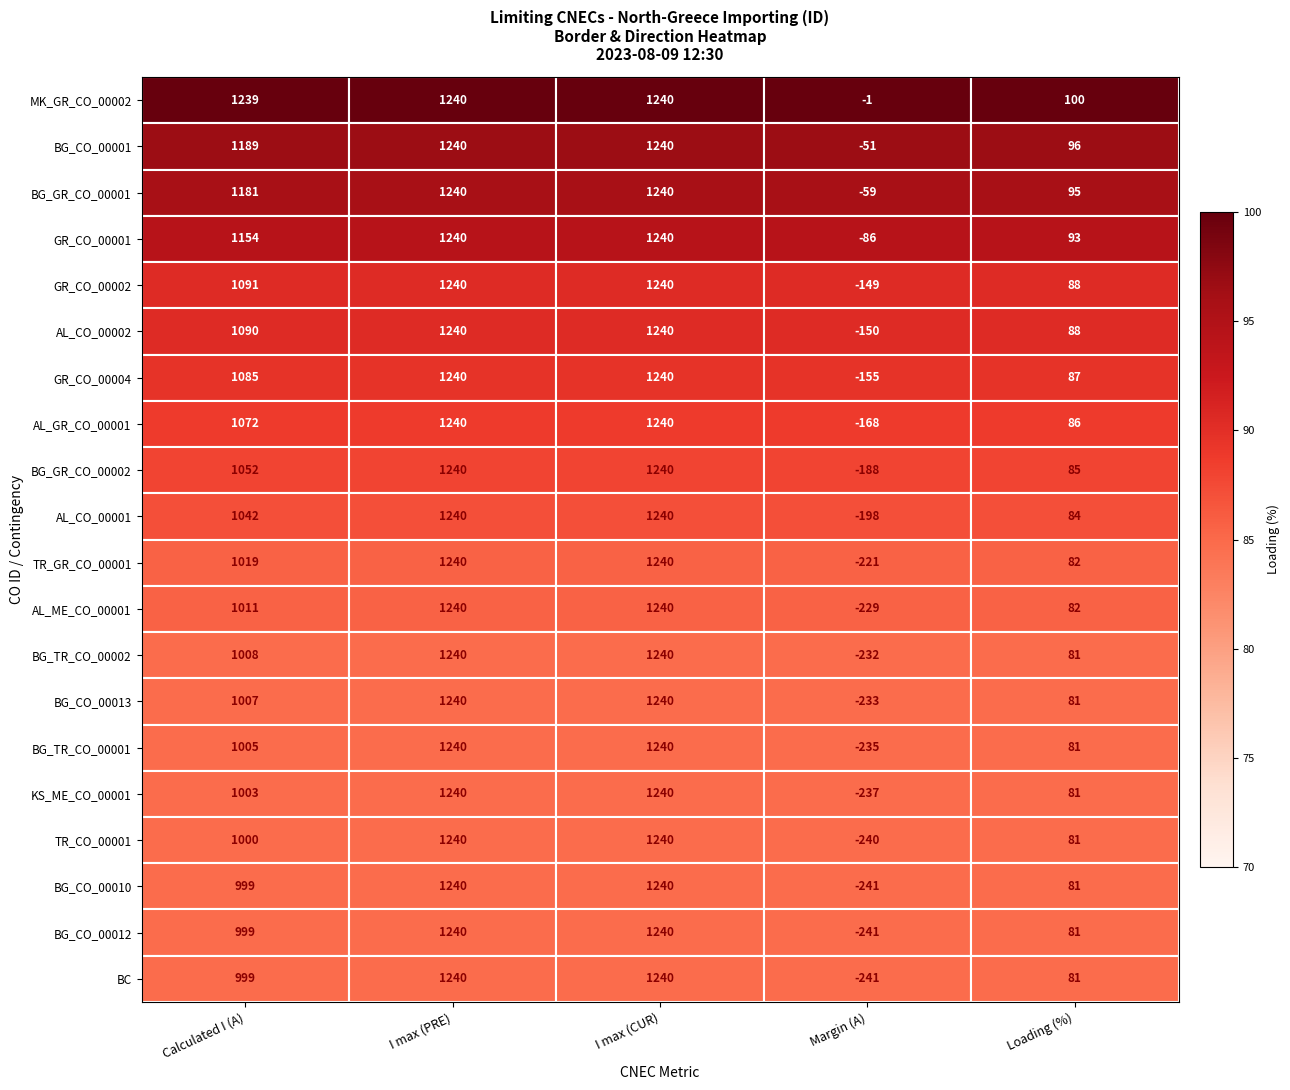

What is the minimum value for BG_CO_00001?

-51